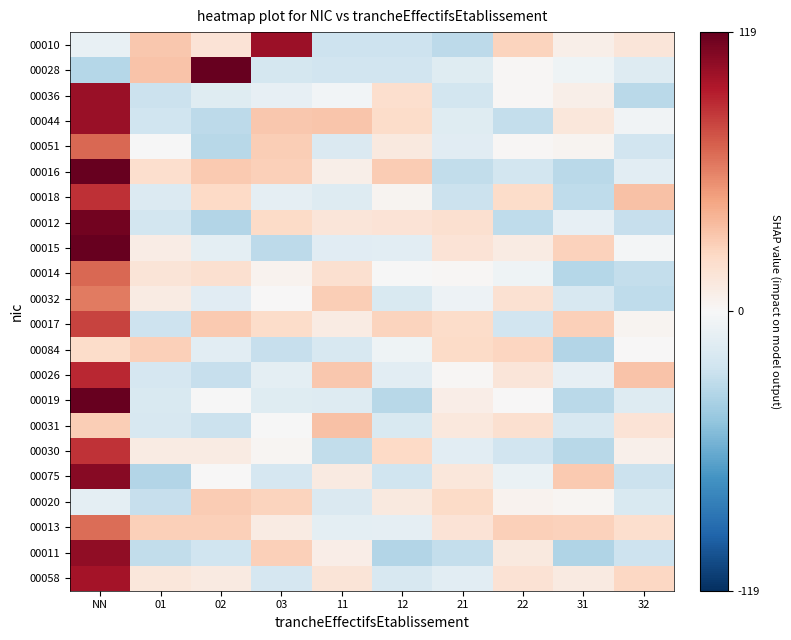

Reading left to right, extract all data points from this chart.

00010: NN=-9.0	01=32.2	02=16.6	03=102.2	11=-24.6	12=-24.6	21=-31.6	22=26.1	31=7.2	32=14.9
00028: NN=-34.2	01=33.6	02=118.9	03=-20.5	11=-22.7	12=-22.6	21=-14.0	22=1.8	31=-4.9	32=-14.9
00036: NN=103.2	01=-25.7	02=-14.8	03=-9.5	11=-3.1	12=20.4	21=-21.4	22=1.0	31=6.6	32=-32.4
00044: NN=102.9	01=-23.5	02=-31.1	03=32.1	11=33.2	12=22.0	21=-14.0	22=-28.7	31=13.2	32=-4.3
00051: NN=68.2	01=-0.3	02=-33.2	03=29.2	11=-17.2	12=11.6	21=-13.4	22=1.4	31=3.3	32=-22.5
00016: NN=119.0	01=19.6	02=31.4	03=28.2	11=7.0	12=30.1	21=-29.4	22=-21.7	31=-32.5	32=-12.5
00018: NN=87.3	01=-16.3	02=23.5	03=-10.2	11=-15.6	12=3.0	21=-25.6	22=21.6	31=-30.4	32=34.8
00012: NN=114.6	01=-21.5	02=-35.3	03=22.5	11=14.8	12=16.4	21=19.4	22=-30.4	31=-10.1	32=-27.4
00015: NN=119.0	01=8.8	02=-12.1	03=-31.2	11=-13.5	12=-12.5	21=16.4	22=9.8	31=27.6	32=-2.0
00014: NN=68.0	01=15.2	02=18.6	03=4.4	11=19.3	12=-0.4	21=1.6	22=-5.2	31=-33.9	32=-28.0
00032: NN=61.7	01=9.7	02=-13.3	03=0.6	11=29.1	12=-17.9	21=-6.4	22=18.2	31=-19.4	32=-30.2
00017: NN=80.2	01=-24.2	02=30.7	03=22.0	11=9.5	12=26.5	21=21.7	22=-22.4	31=28.0	32=2.8
00084: NN=22.0	01=28.3	02=-13.0	03=-27.8	11=-19.4	12=-5.2	21=22.7	22=25.8	31=-35.2	32=0.8
00026: NN=89.3	01=-19.8	02=-27.1	03=-11.6	11=31.6	12=-12.6	21=1.3	22=14.5	31=-9.7	32=33.7
00019: NN=119.0	01=-17.7	02=-0.2	03=-14.2	11=-15.4	12=-33.1	21=7.8	22=0.2	31=-32.0	32=-15.8
00031: NN=29.2	01=-18.6	02=-25.4	03=-0.8	11=34.7	12=-18.4	21=12.3	22=18.7	31=-18.7	32=16.3
00030: NN=85.8	01=9.4	02=9.5	03=2.6	11=-29.3	12=23.9	21=-12.8	22=-22.4	31=-32.8	32=6.5
00075: NN=107.9	01=-34.5	02=0.9	03=-19.5	11=10.4	12=-23.3	21=13.6	22=-8.1	31=31.2	32=-25.9
00020: NN=-11.3	01=-27.6	02=30.3	03=26.9	11=-17.3	12=11.4	21=22.6	22=3.9	31=2.1	32=-18.4
00013: NN=66.1	01=28.4	02=28.6	03=9.5	11=-11.5	12=-10.8	21=16.1	22=28.4	31=27.6	32=20.0
00011: NN=105.3	01=-29.7	02=-24.2	03=28.5	11=7.6	12=-35.0	21=-28.5	22=11.7	31=-35.3	32=-24.2
00058: NN=98.7	01=13.7	02=10.9	03=-19.7	11=15.1	12=-18.8	21=-12.5	22=17.6	31=10.7	32=24.9